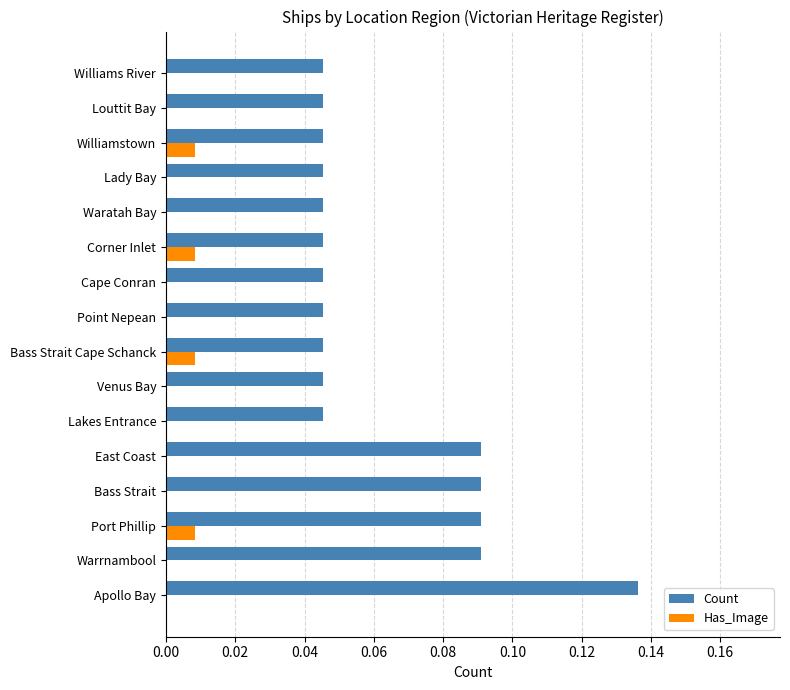

At which label does Count reach its peak?

Apollo Bay